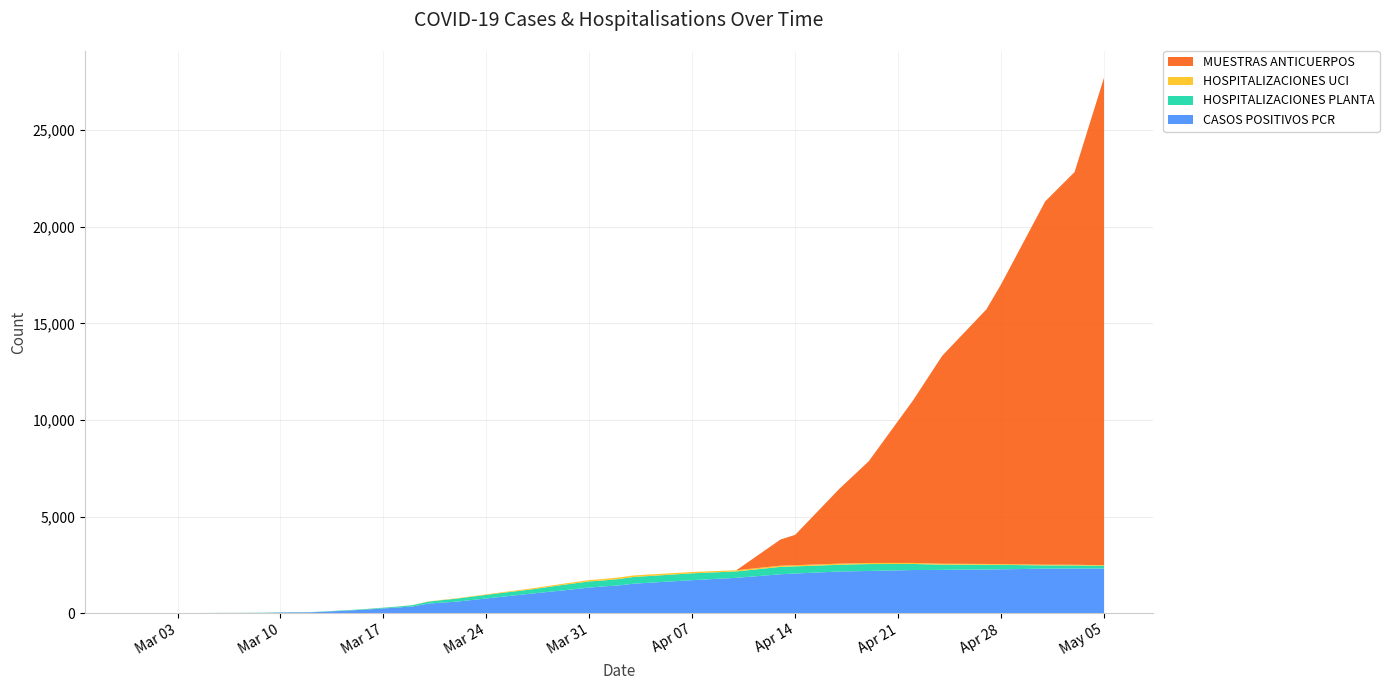

Reading left to right, transcribe all the data shown in this chart.

CASOS POSITIVOS PCR: 1	1	1	3	6	7	11	32	36	40	73	149	193	242	292	344	486	545	594	841	1004	1158	1322	1384	1433	1522	1705	1827	2010	2049	2153	2181	2229	2238	2249	2255	2266	2303	2306	2310
HOSPITALIZACIONES PLANTA: 0	0	0	1	5	5	9	9	10	10	14	21	29	38	48	69	99	128	156	200	214	281	318	309	329	347	354	330	383	371	349	358	315	269	258	246	231	166	161	141
HOSPITALIZACIONES UCI: 1	1	1	1	1	1	2	2	2	1	1	2	4	4	5	6	12	15	20	34	51	57	72	76	82	81	70	62	63	60	58	56	53	48	46	43	38	37	35	29
MUESTRAS ANTICUERPOS: 0	0	0	0	0	0	0	0	0	0	0	0	0	0	0	0	0	0	0	0	0	0	0	0	0	0	0	0	1353	1571	3872	5264	8400	10768	11571	13178	14483	18808	20333	25235